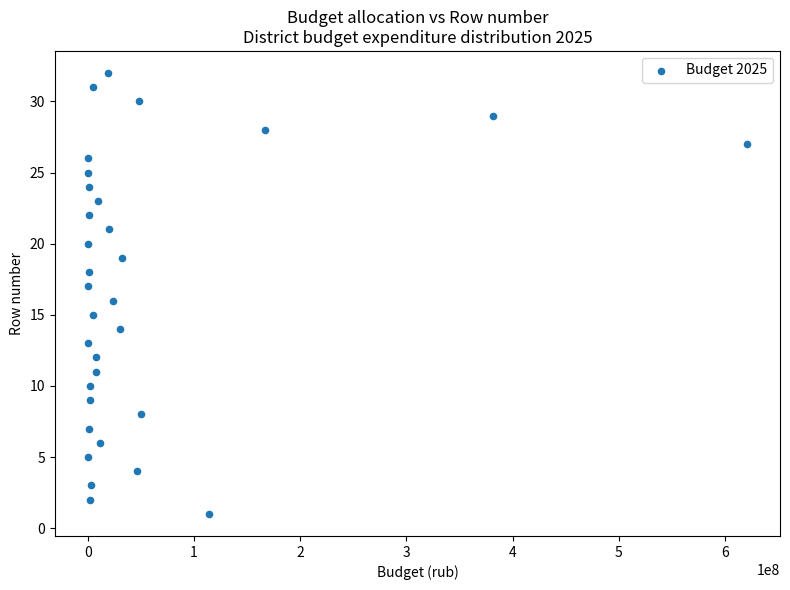

What is the range of X values (max minus min)?

620662429